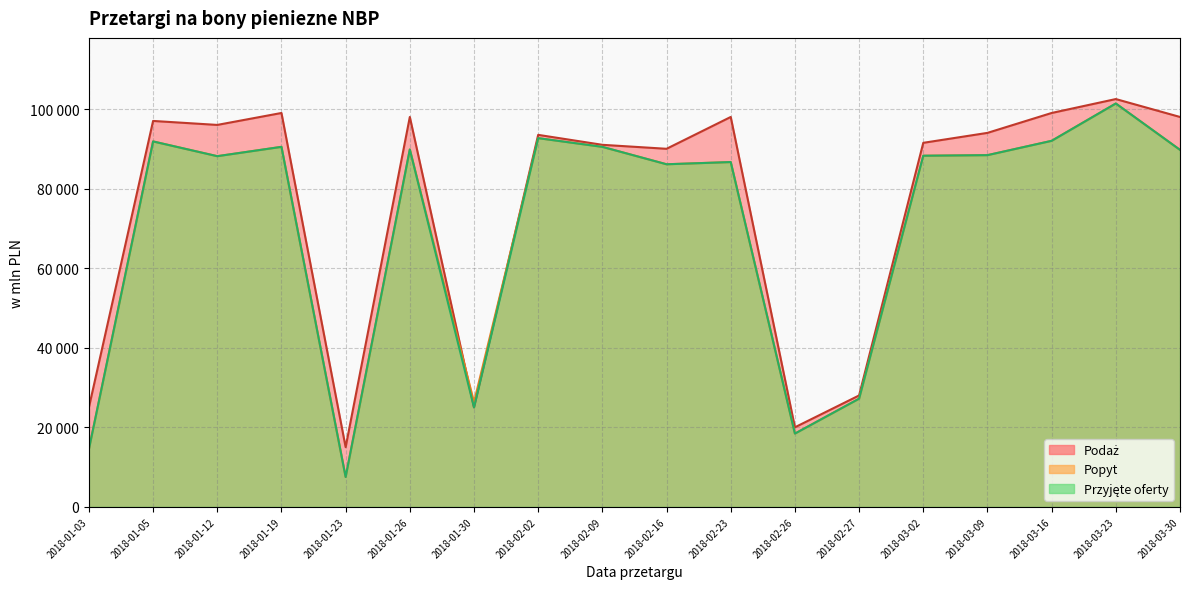

The value of Przyjete oferty at 2018-01-26 is 60002.2. True or false?

False